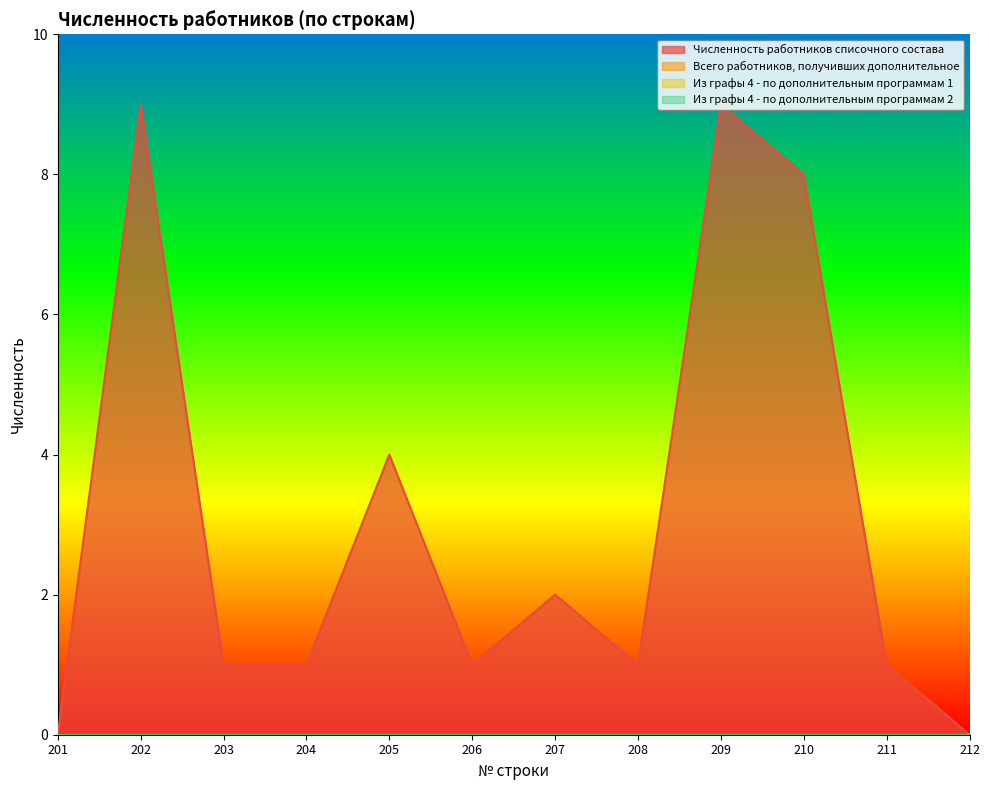

True or false: Из графы 4 - по дополнительным программам 1 has more than 2 points higher than both neighbors.

False